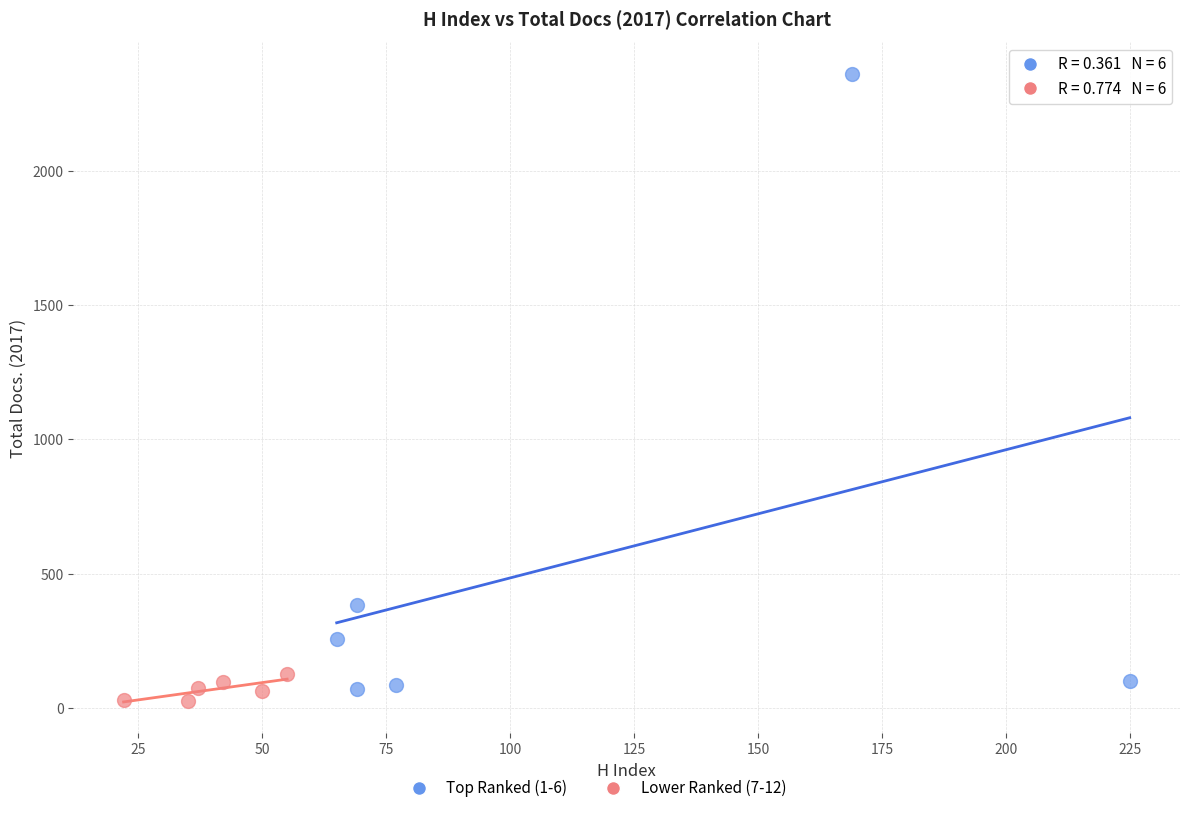

Which series reaches the maximum Y coordinate?

Top Ranked (1-6)